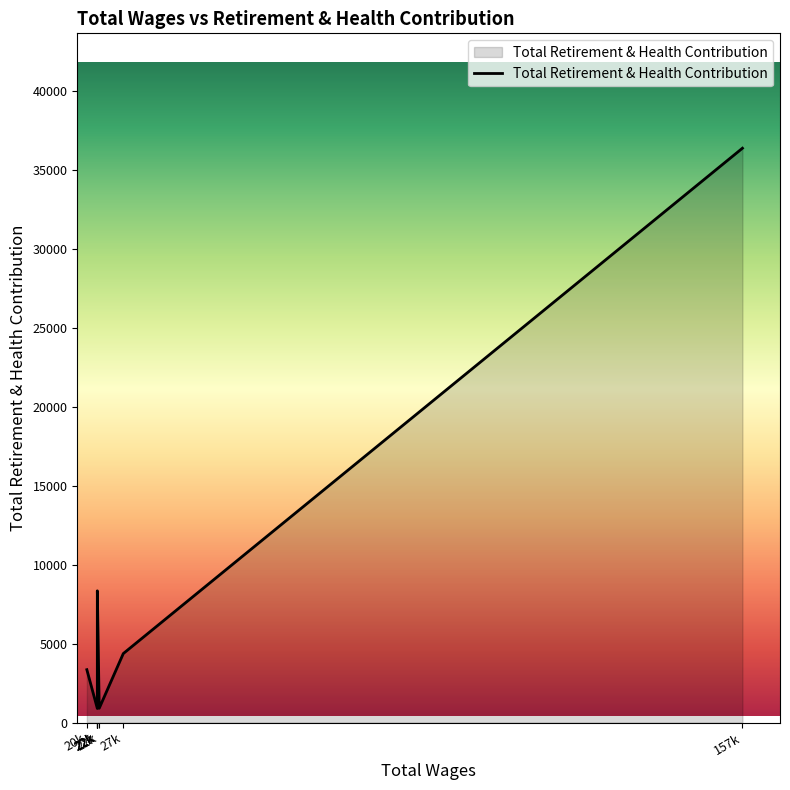

What is the difference between the second highest and second lowest values?

7449